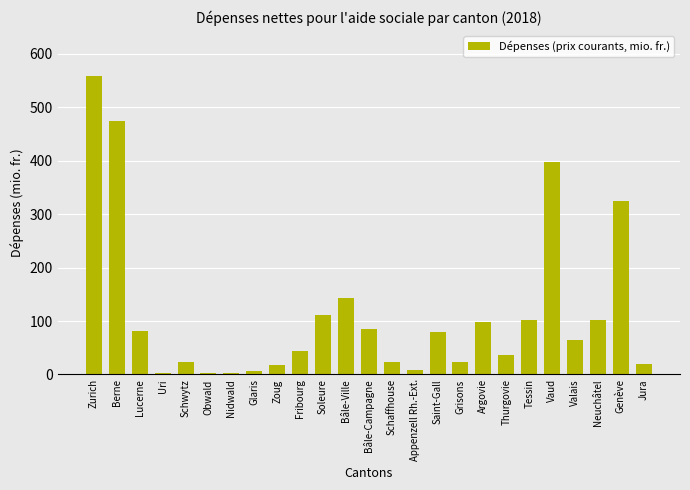

Which label corresponds to the largest value in the chart?

Zurich